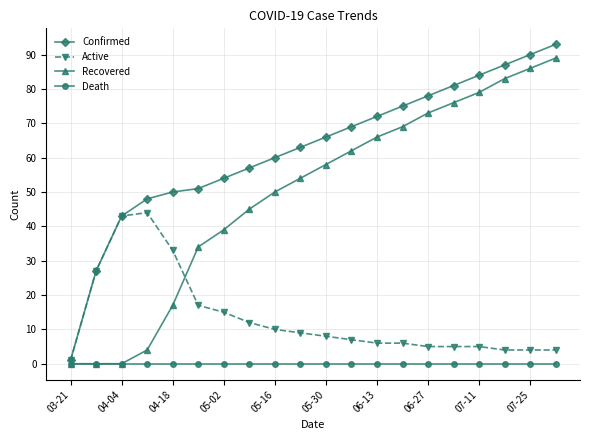

Is this an area chart (filled region under the line)?

No